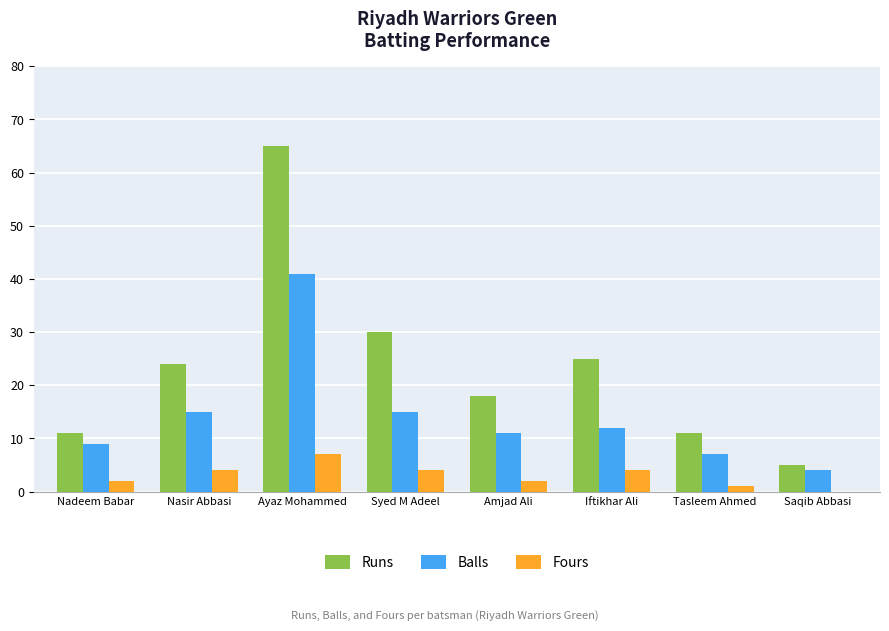

Reading left to right, what are all the values shown in this chart?

Runs: 11	24	65	30	18	25	11	5
Balls: 9	15	41	15	11	12	7	4
Fours: 2	4	7	4	2	4	1	0